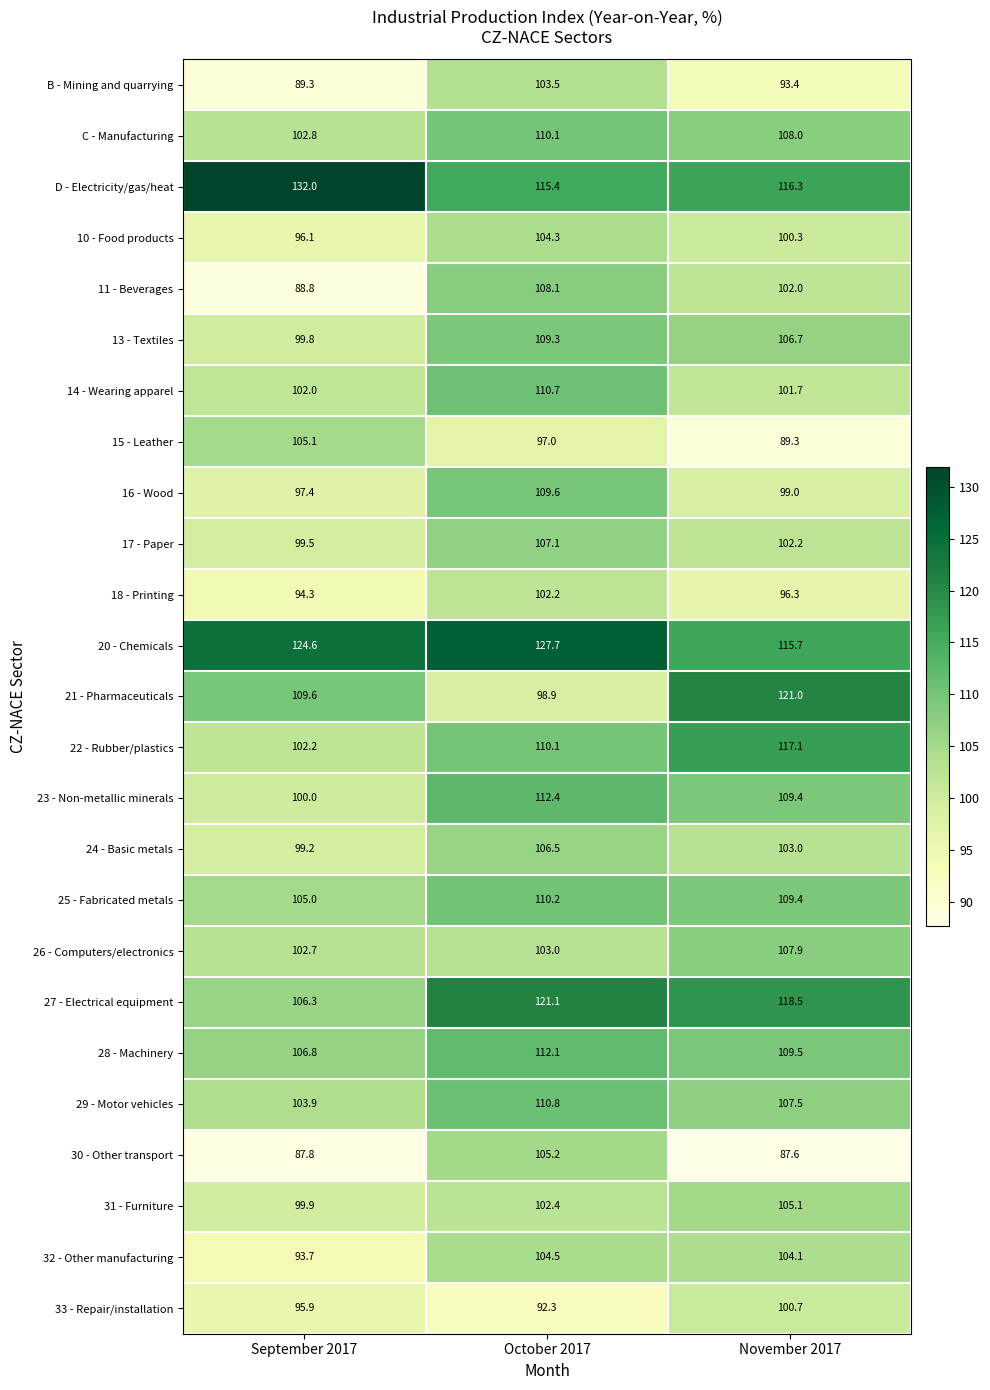

What is the maximum value shown in the chart?

132.0